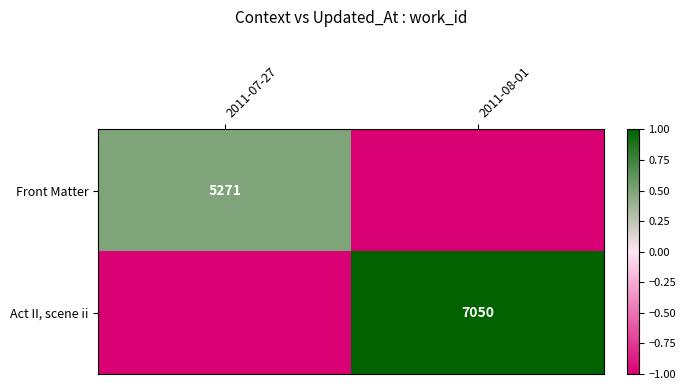

Is it true that Front Matter equals 5271 at 2011-07-27?

True